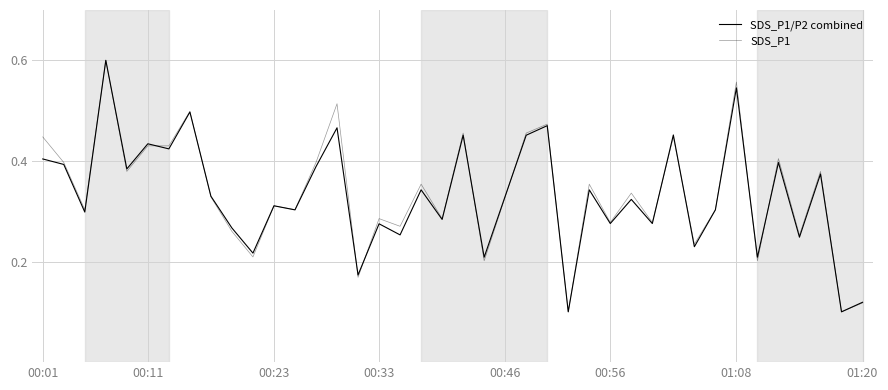

What is the difference between the maximum and minimum values in the SDS_P1 series?

0.5